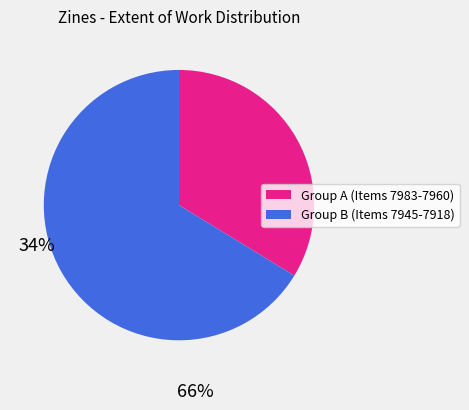

Does any single category account for the majority?

Yes